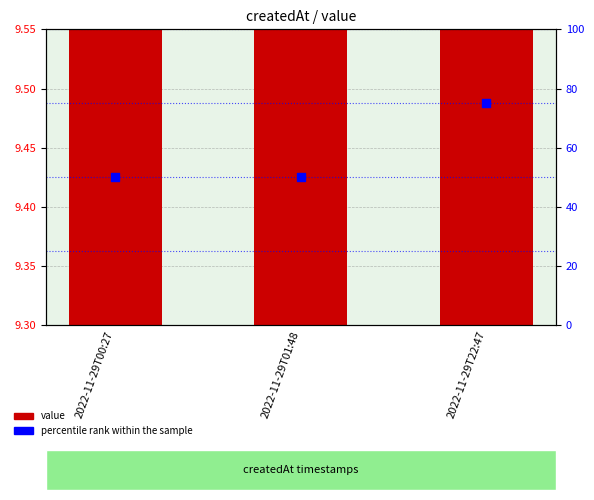

What is the total value across all series at 2022-11-29T22:47?

84.5